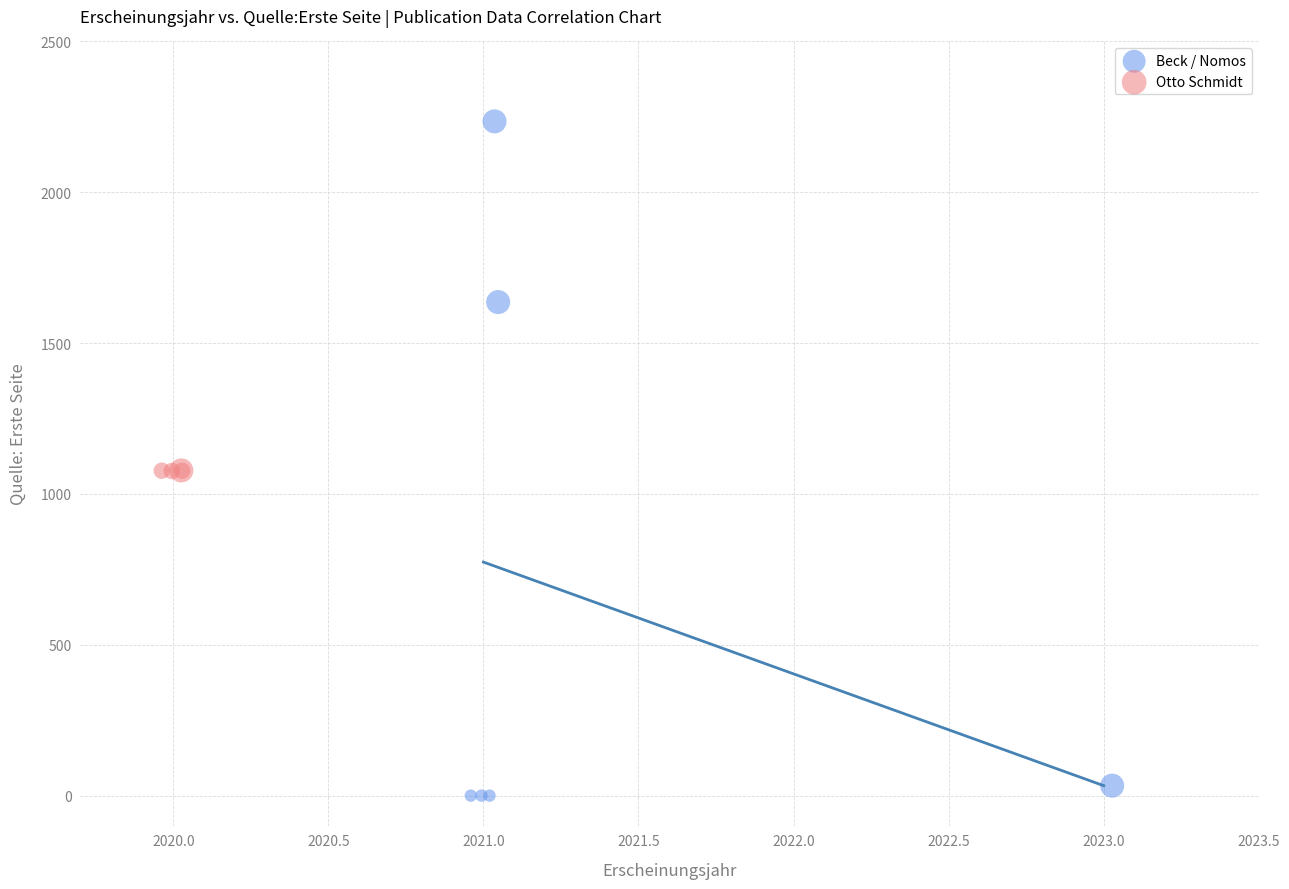

Which series reaches the maximum Y coordinate?

Beck / Nomos